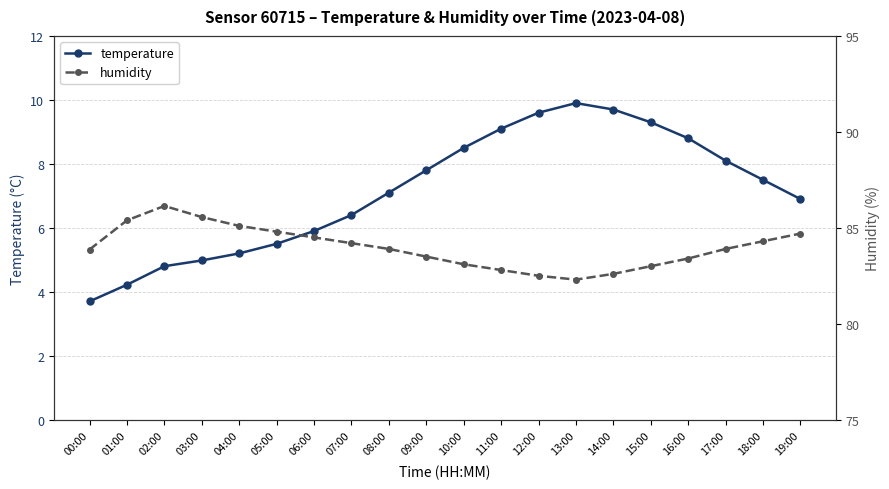

Reading right to left, transcribe all the data shown in this chart.

temperature: 19:00=6.9	18:00=7.5	17:00=8.1	16:00=8.8	15:00=9.3	14:00=9.7	13:00=9.9	12:00=9.6	11:00=9.1	10:00=8.5	09:00=7.8	08:00=7.1	07:00=6.4	06:00=5.9	05:00=5.5	04:00=5.2	03:00=5.0	02:00=4.8	01:00=4.2	00:00=3.7
humidity: 19:00=84.7	18:00=84.3	17:00=83.9	16:00=83.4	15:00=83.0	14:00=82.6	13:00=82.3	12:00=82.5	11:00=82.8	10:00=83.1	09:00=83.5	08:00=83.9	07:00=84.2	06:00=84.5	05:00=84.8	04:00=85.1	03:00=85.6	02:00=86.1	01:00=85.4	00:00=83.9